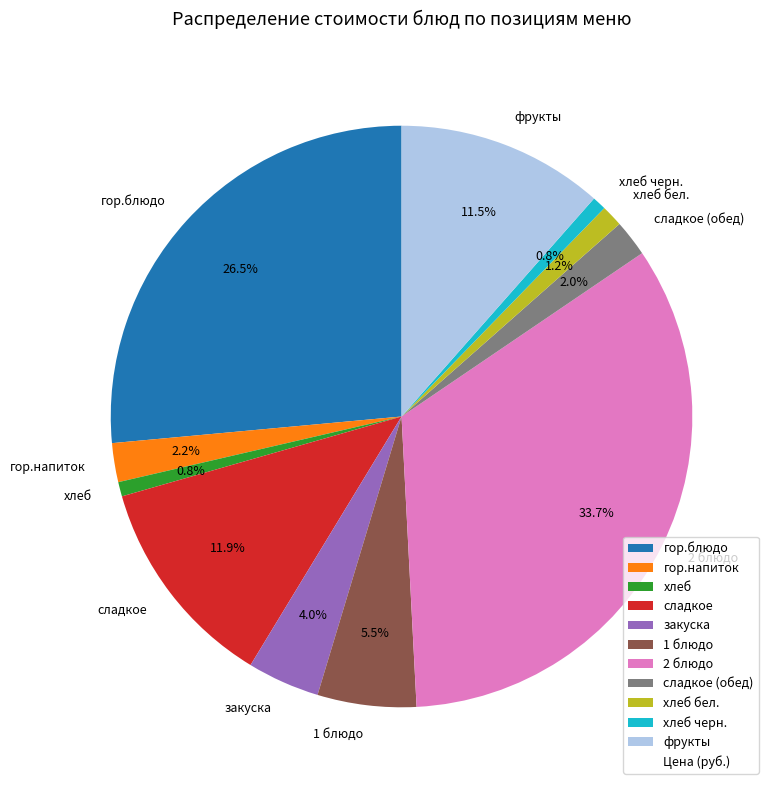

How many slices are in this pie chart?

11